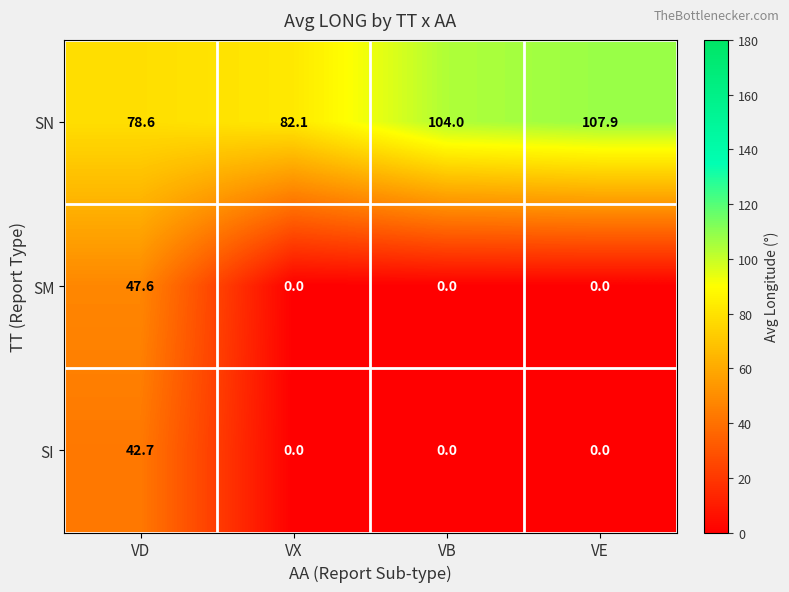

Which series changed the most between VX and VB?

SN